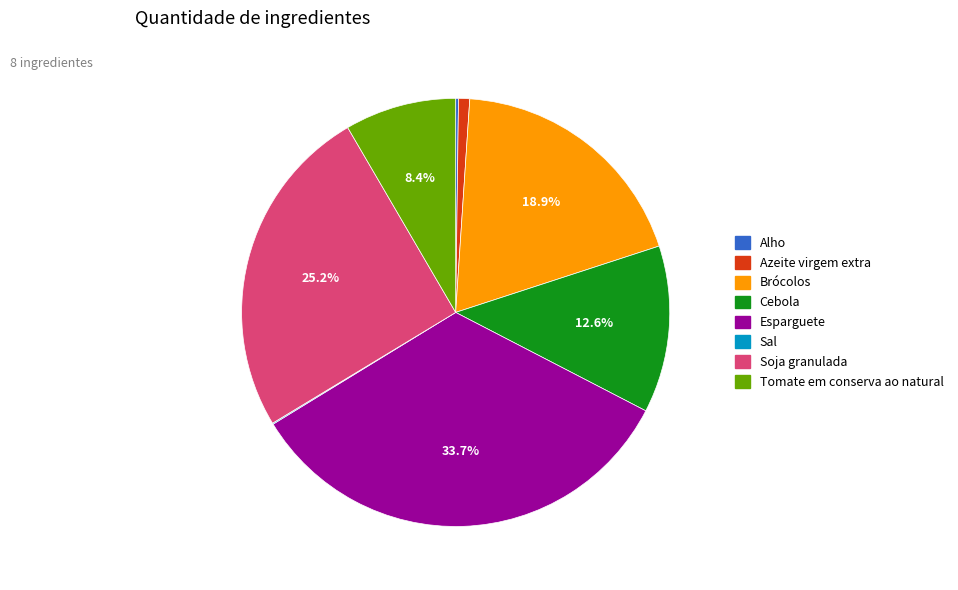

To the nearest percent, what is the average slice percentage?

12%